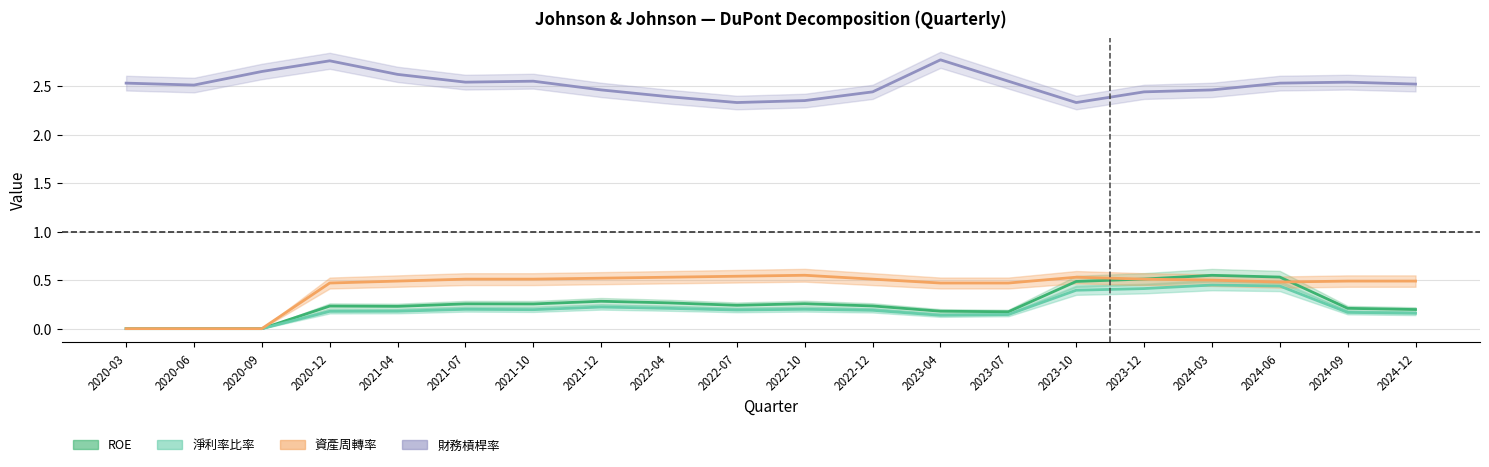

What is the total value across all series at 2021-10?

3.5